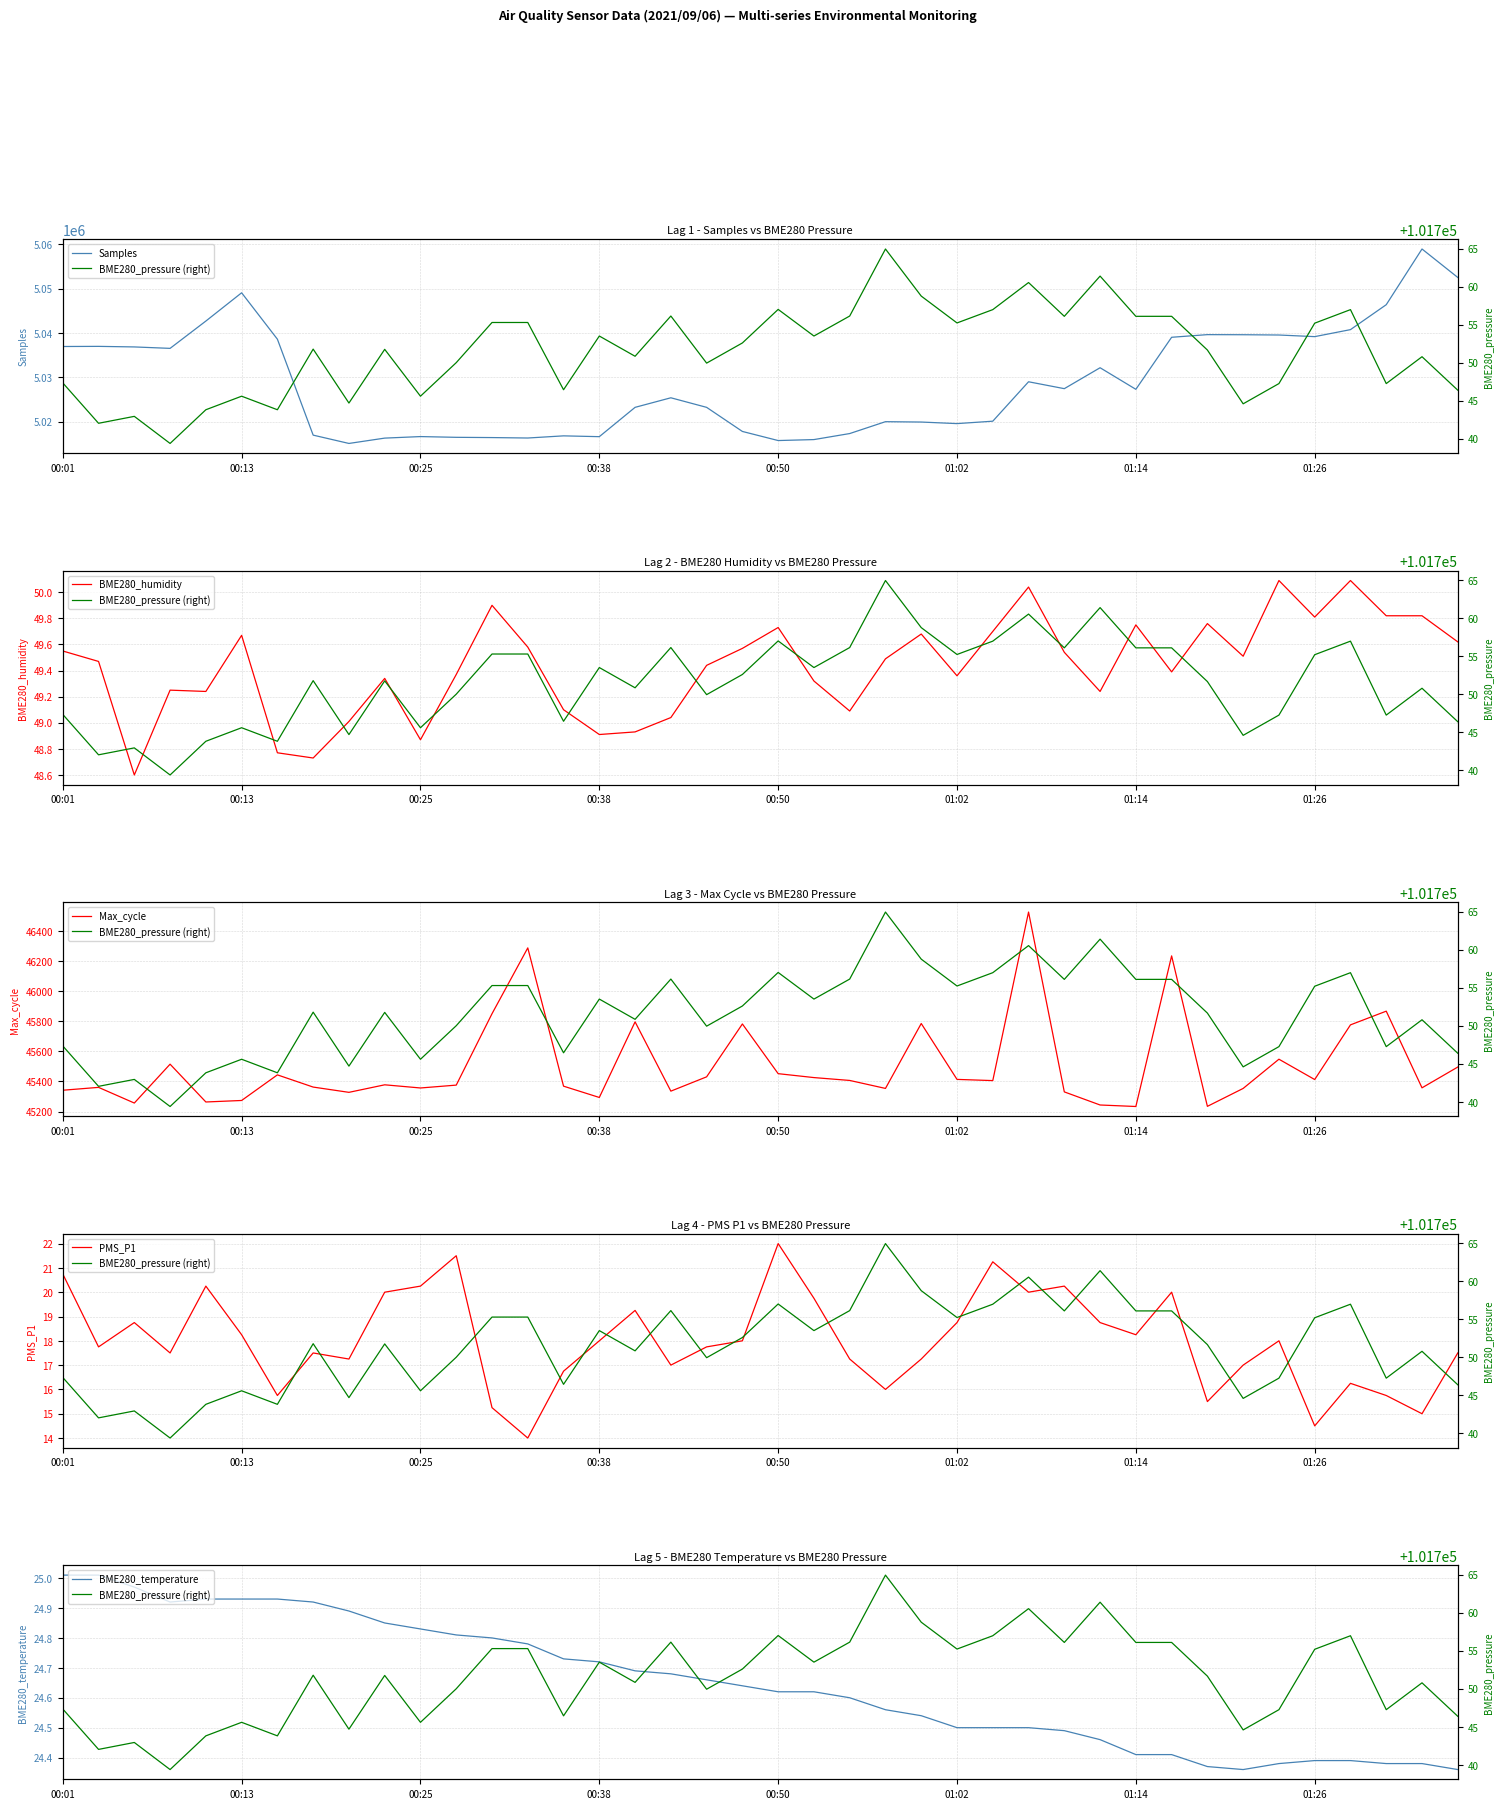

Count the number of data series in this chart.

6